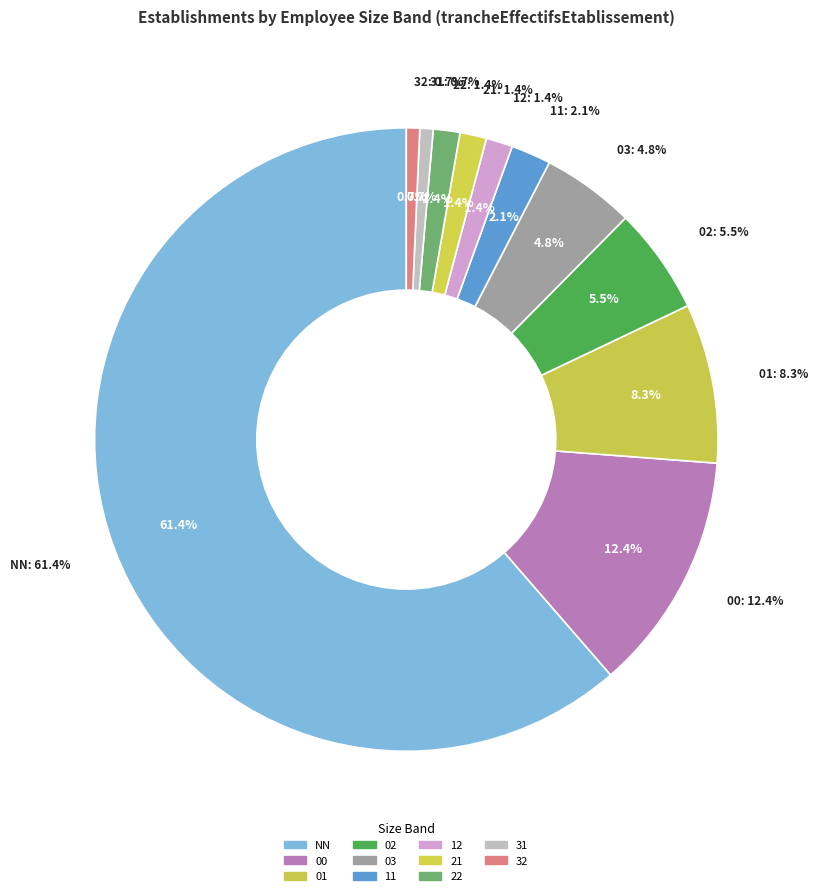

Which category has the smallest portion of the pie?

31